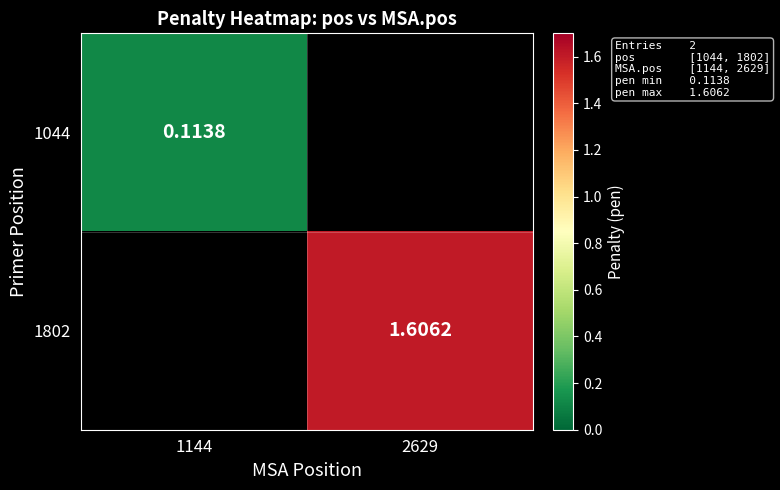

Is the value of 1044 at 1144 greater than the value of 1802 at 2629?

No